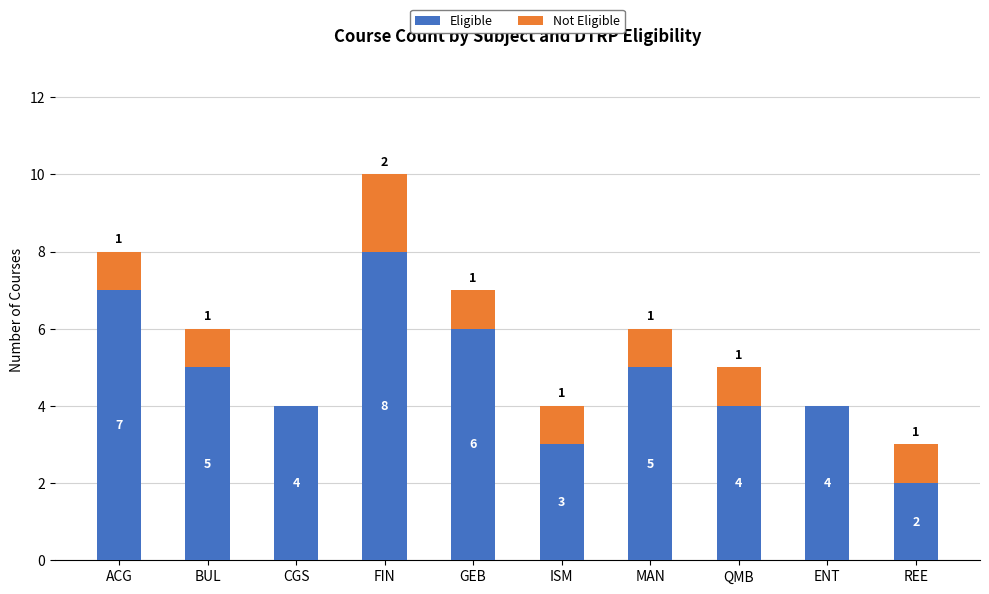

What is the sum of the Eligible values at ENT and ACG?

11